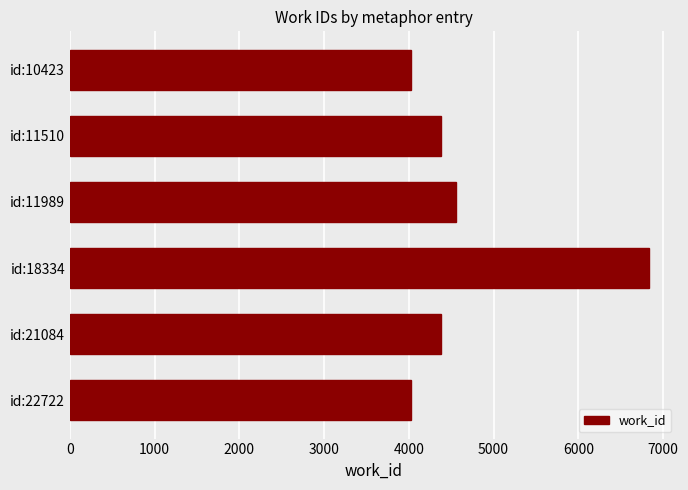

The chart shows a value of 6172 at id:21084. True or false?

False